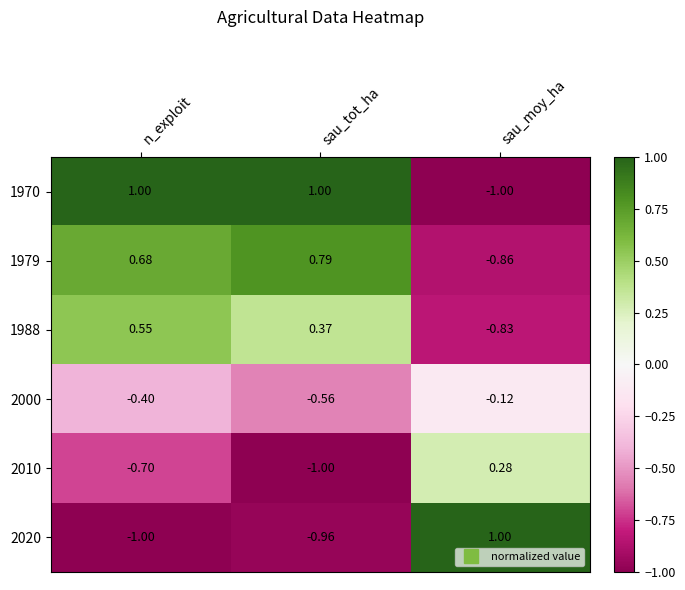

Which series has the largest total across all categories?

1970